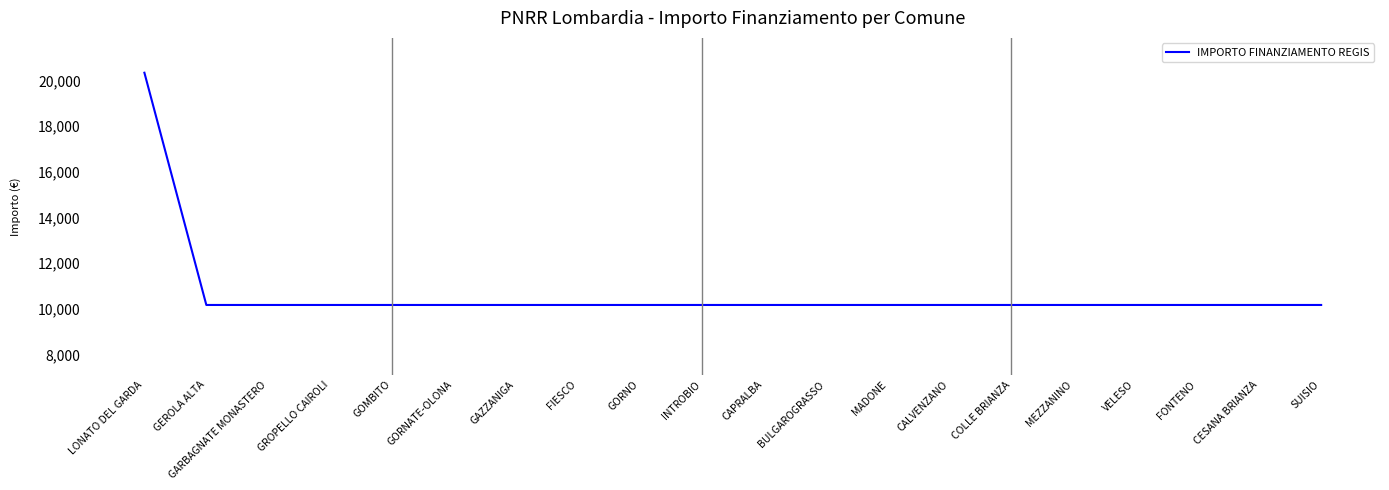

What is the ratio of the value at GEROLA ALTA to the value at INTROBIO?

1.0